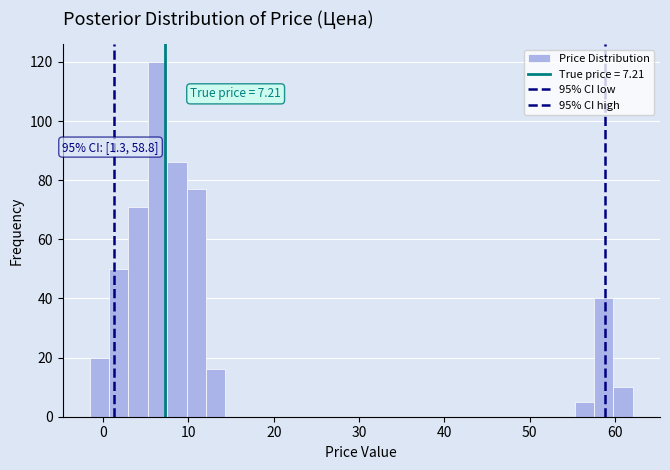

Around what value on the x-axis is the tallest bar? Give the approximate position of its centre, as read against the axis.

6